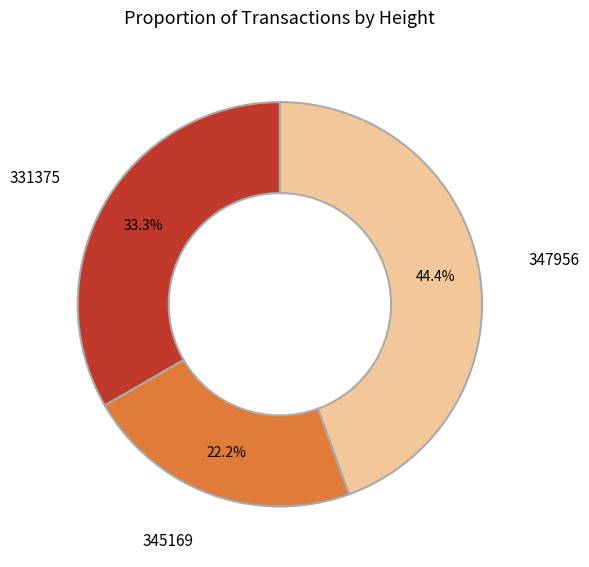

Combined, what portion of the pie is 345169 and 331375?

55.6%